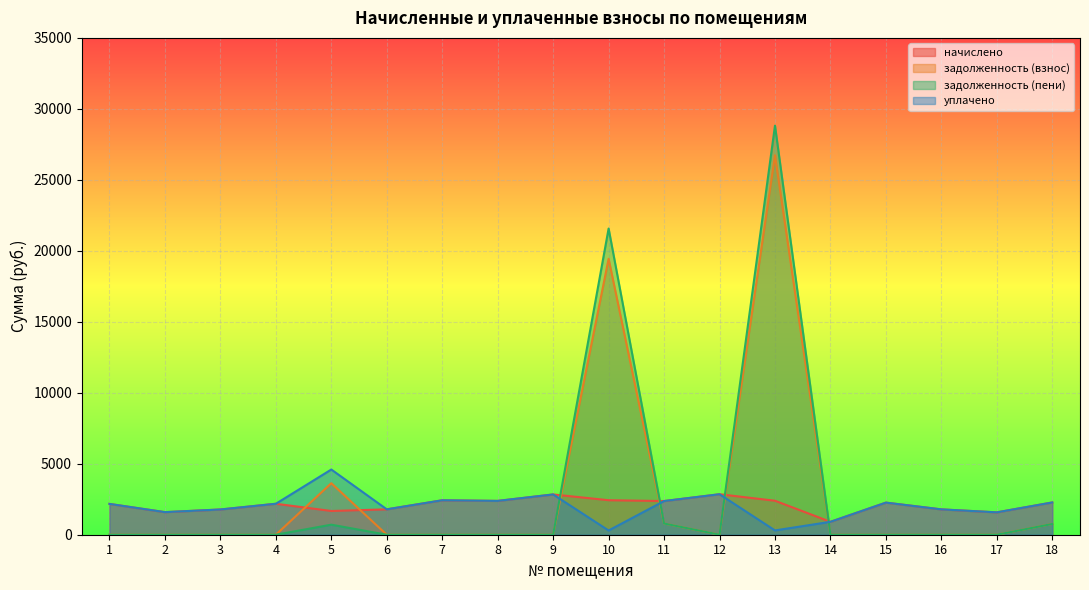

At how many categories does at least one series exceed 3561?

3